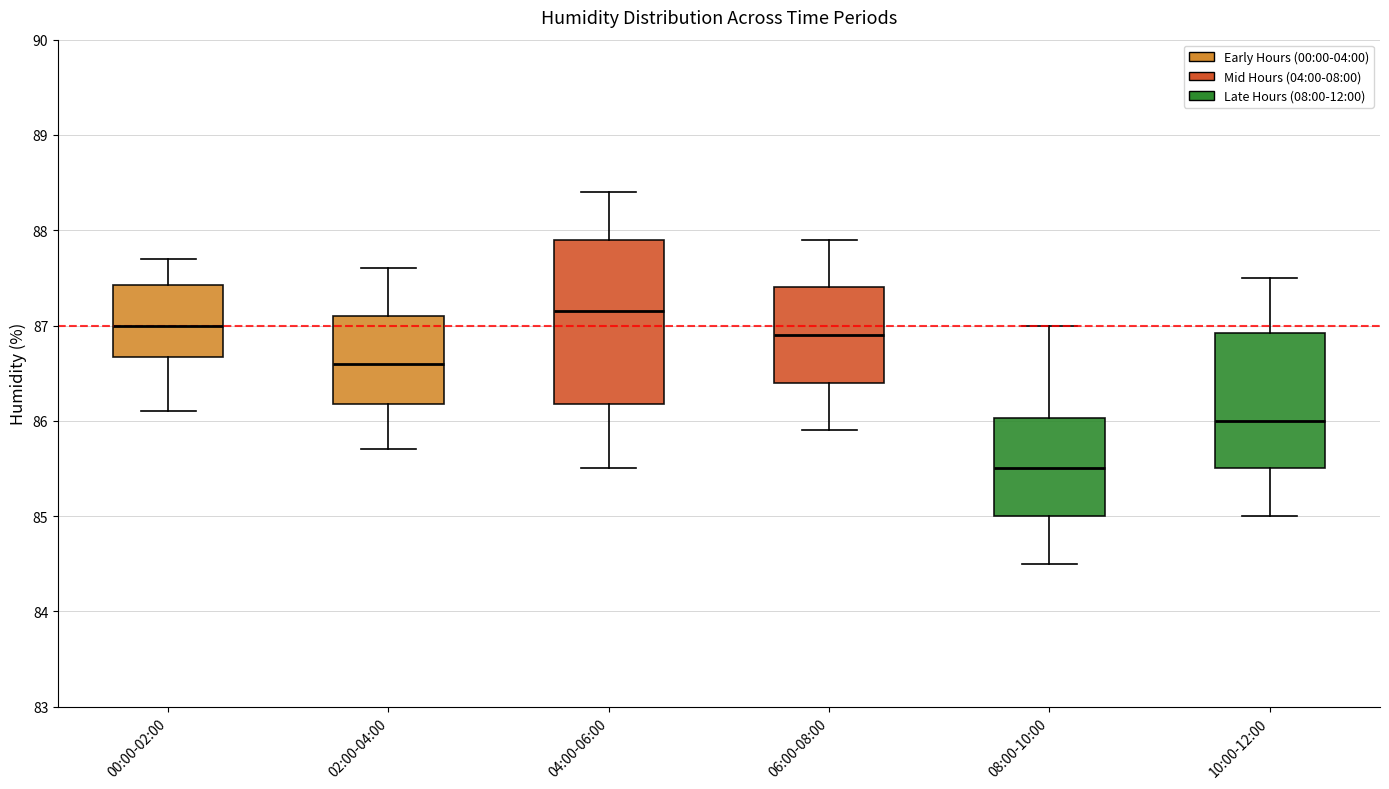

Which box has the highest median line?

04:00-06:00